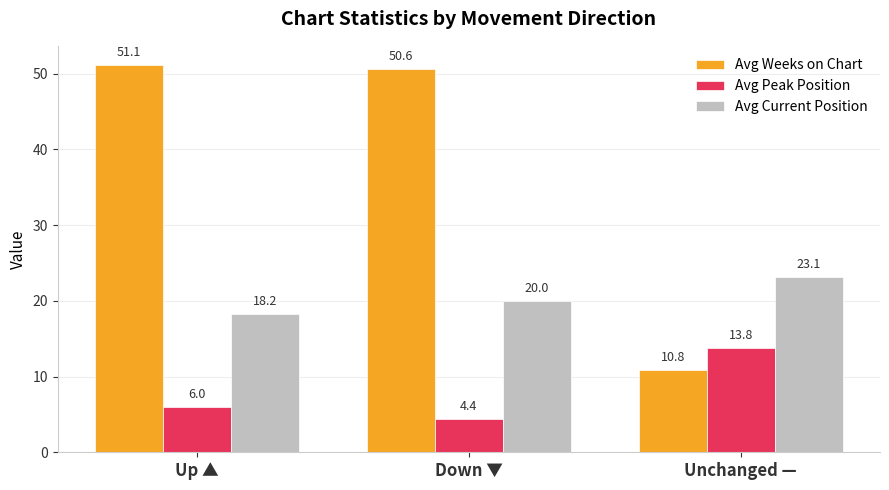

Count the number of data series in this chart.

3